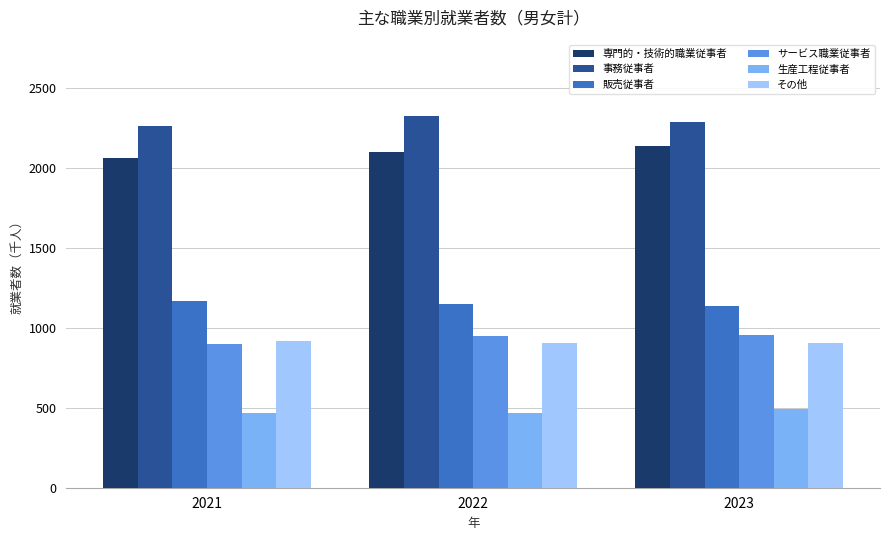

List the series in order of their peak value, lowest first.

生産工程従事者, その他, サービス職業従事者, 販売従事者, 専門的・技術的職業従事者, 事務従事者